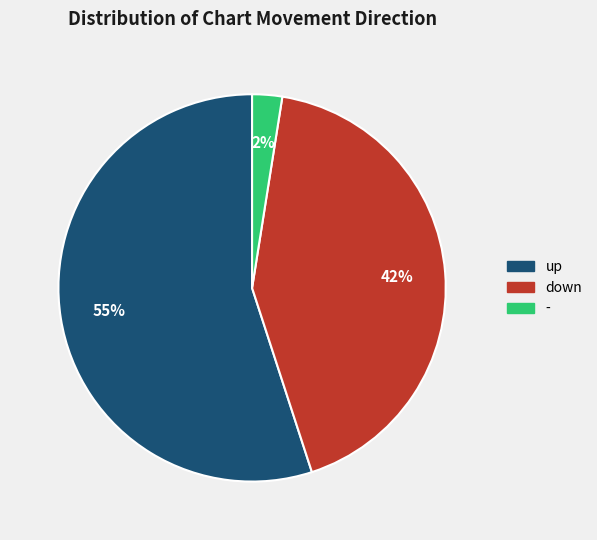

What percentage is the down slice, to the nearest percent?

42%